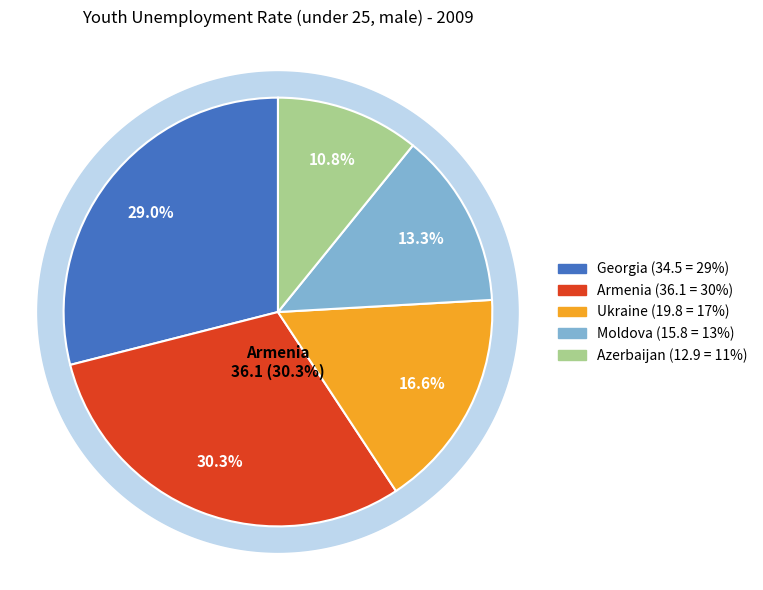

What portion of the pie excludes Moldova?

86.7%